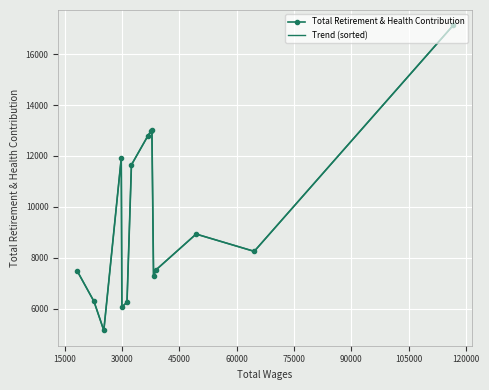

What is the difference between the maximum and second lowest values in the Trend (sorted) series?

11075